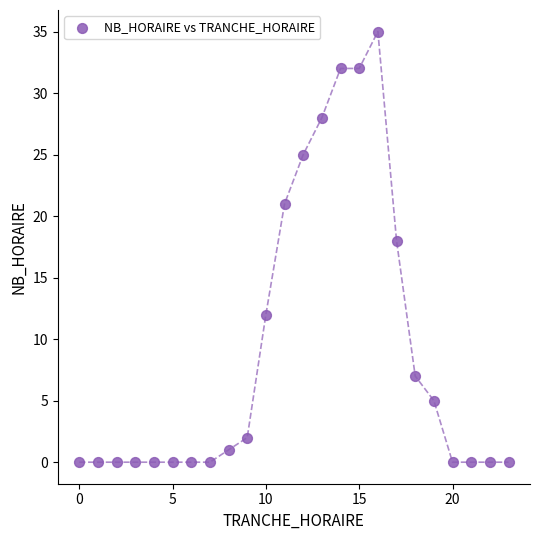

What is the range of Y values (max minus min)?

35